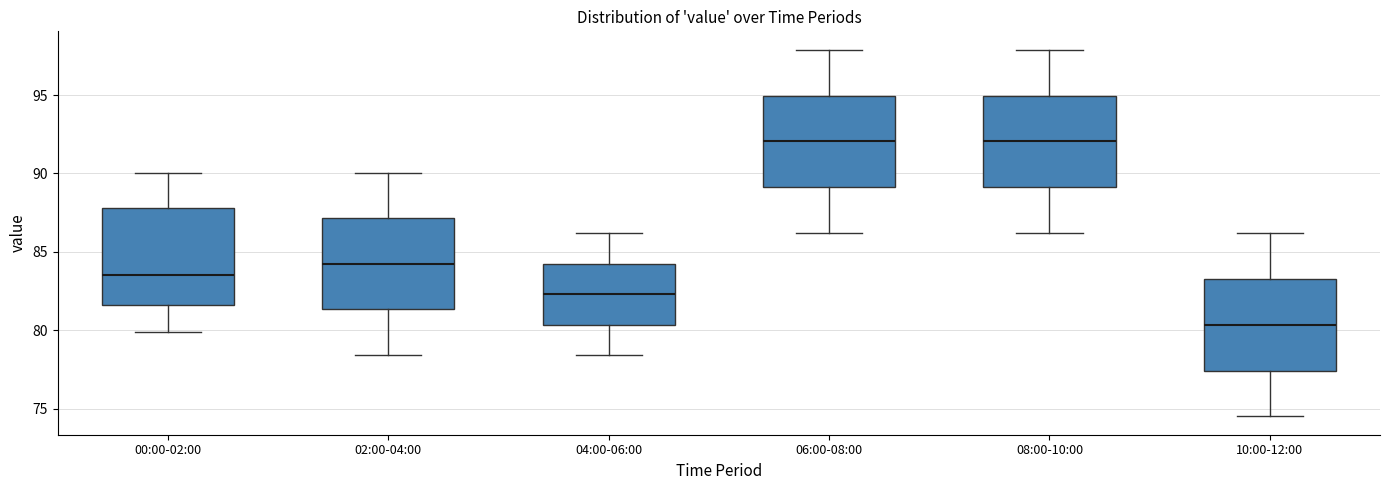

Reading left to right, read every box against the y-axis: the position of its median line, the range the box covers, and the ends of its whiskers. The values are not printed on the chart, so give them approximately, as read against the axis.

00:00-02:00: median 83.5, box 81.5 to 88.0, whiskers 80.0 to 90.0
02:00-04:00: median 84.5, box 81.5 to 87.0, whiskers 78.5 to 90.0
04:00-06:00: median 82.5, box 80.5 to 84.5, whiskers 78.5 to 86.0
06:00-08:00: median 92.0, box 89.0 to 95.0, whiskers 86.0 to 98.0
08:00-10:00: median 92.0, box 89.0 to 95.0, whiskers 86.0 to 98.0
10:00-12:00: median 80.5, box 77.5 to 83.5, whiskers 74.5 to 86.0